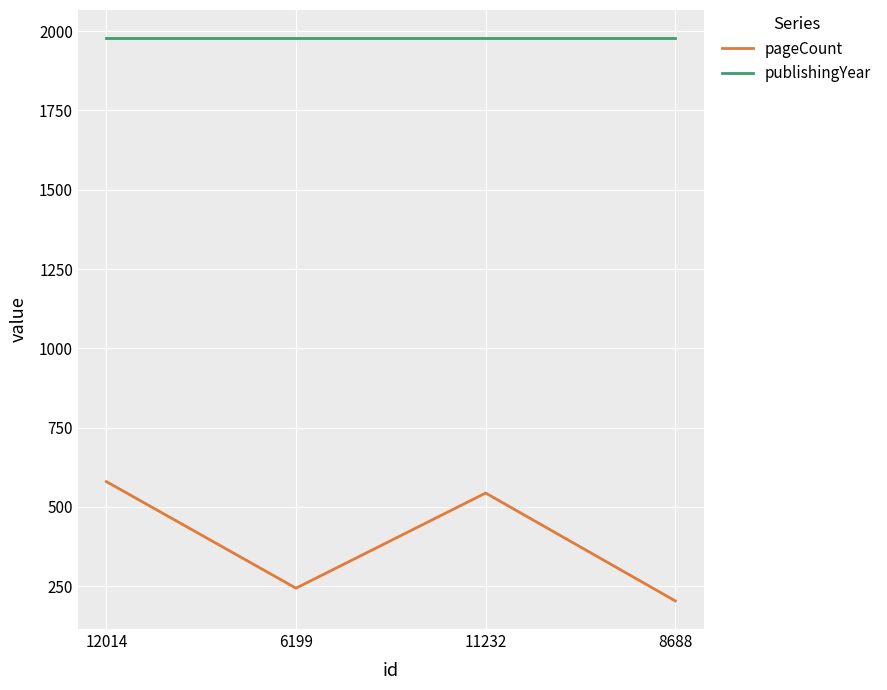

What is the difference between the maximum and minimum values in the pageCount series?

376